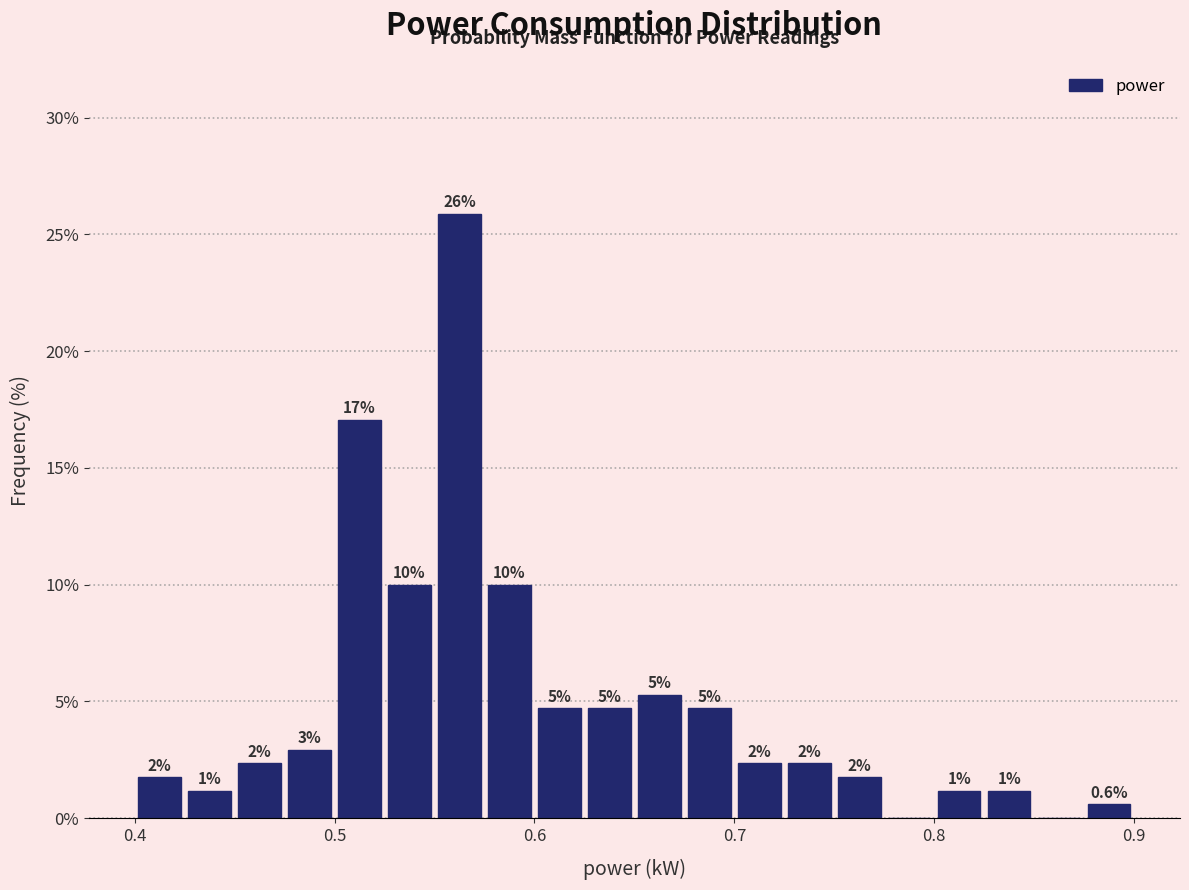

Around what value on the x-axis is the tallest bar? Give the approximate position of its centre, as read against the axis.

0.56